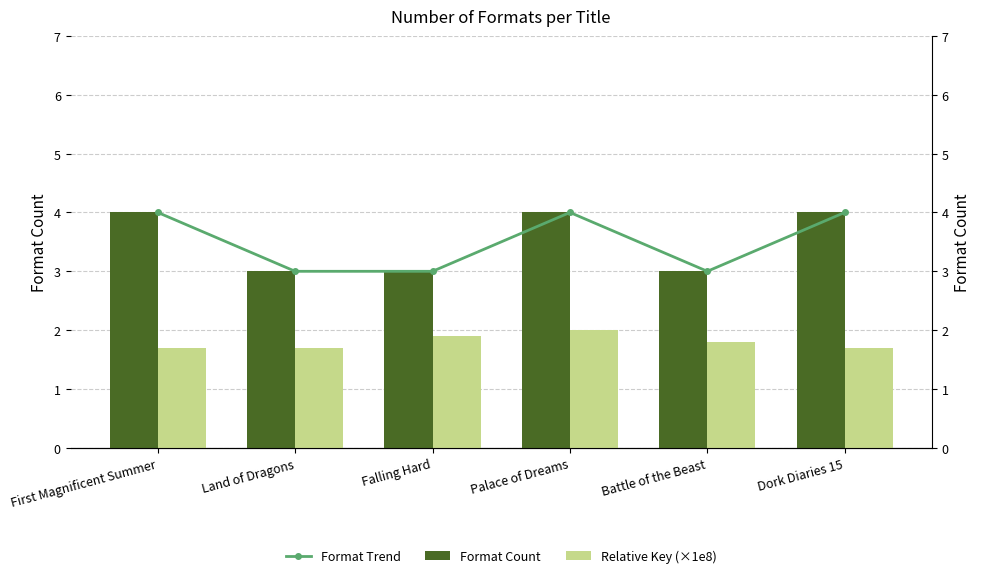

What is the smallest value displayed?

1.7